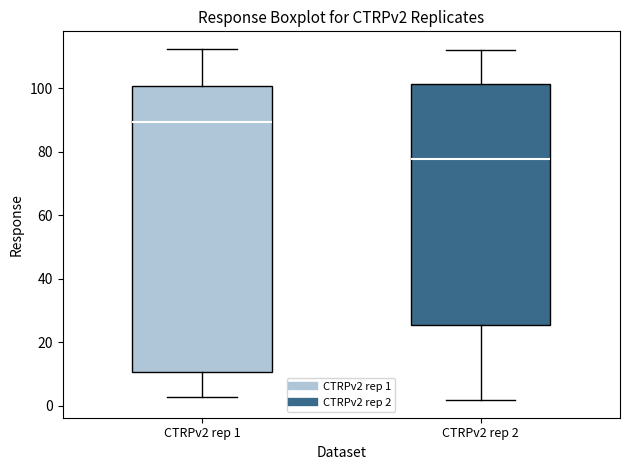

Where does the median line of the box for CTRPv2 rep 1 sit on the y-axis? The values are not printed on the chart, so give them approximately, as read against the axis.

90